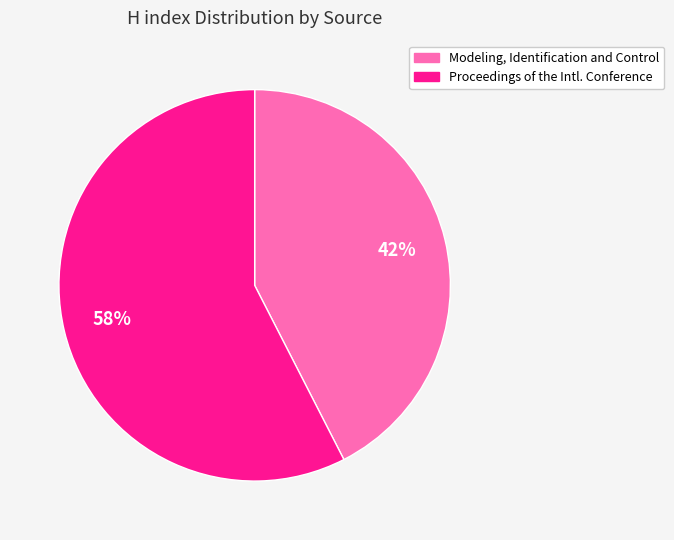

Is there any slice that represents more than half of the pie?

Yes